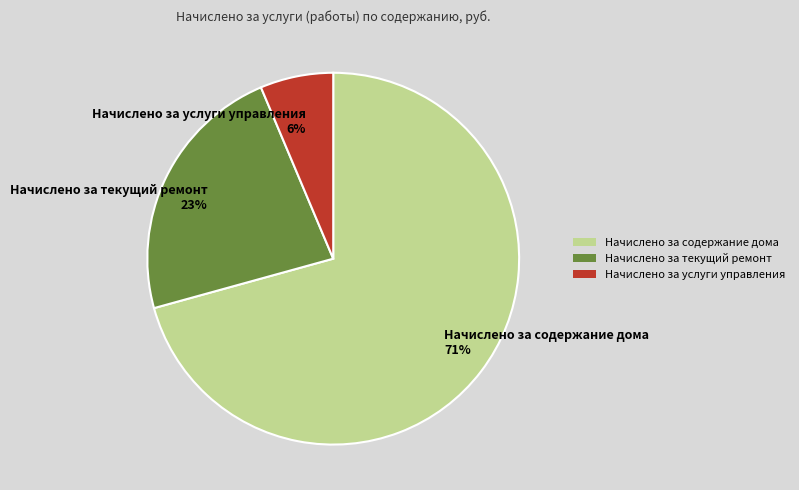

To the nearest percent, what is the average slice percentage?

33%